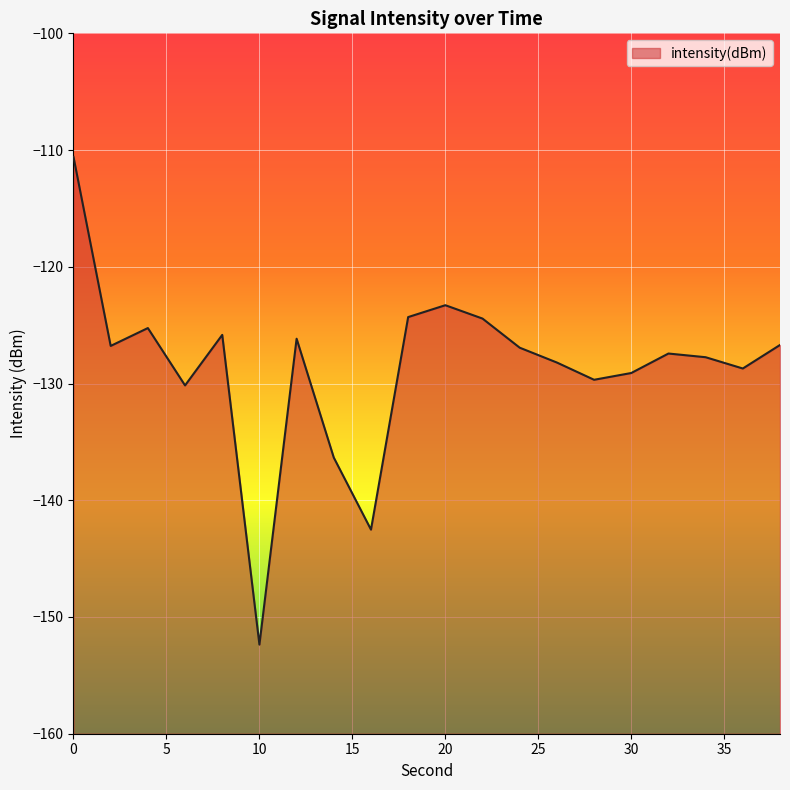

Reading left to right, extract all data points from this chart.

0=-110.6	2=-126.8	4=-125.2	6=-130.2	8=-125.8	10=-152.4	12=-126.2	14=-136.3	16=-142.5	18=-124.3	20=-123.3	22=-124.4	24=-126.9	26=-128.2	28=-129.7	30=-129.1	32=-127.4	34=-127.7	36=-128.7	38=-126.7